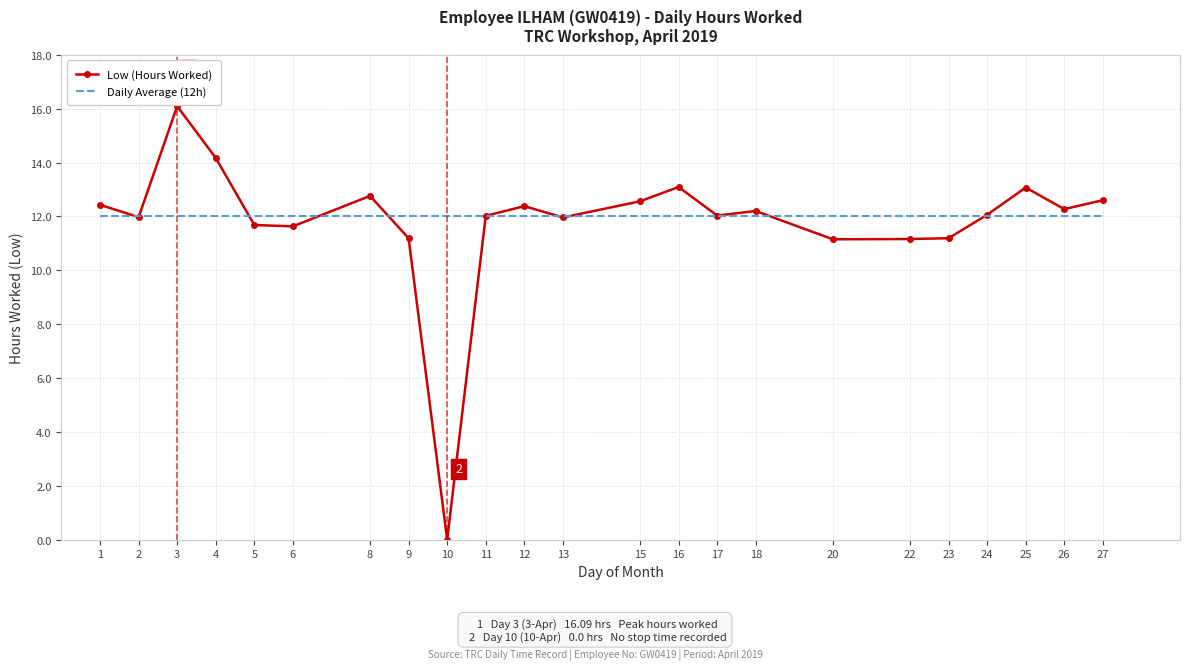

Where does the Low (Hours Worked) series first go above 12?

1